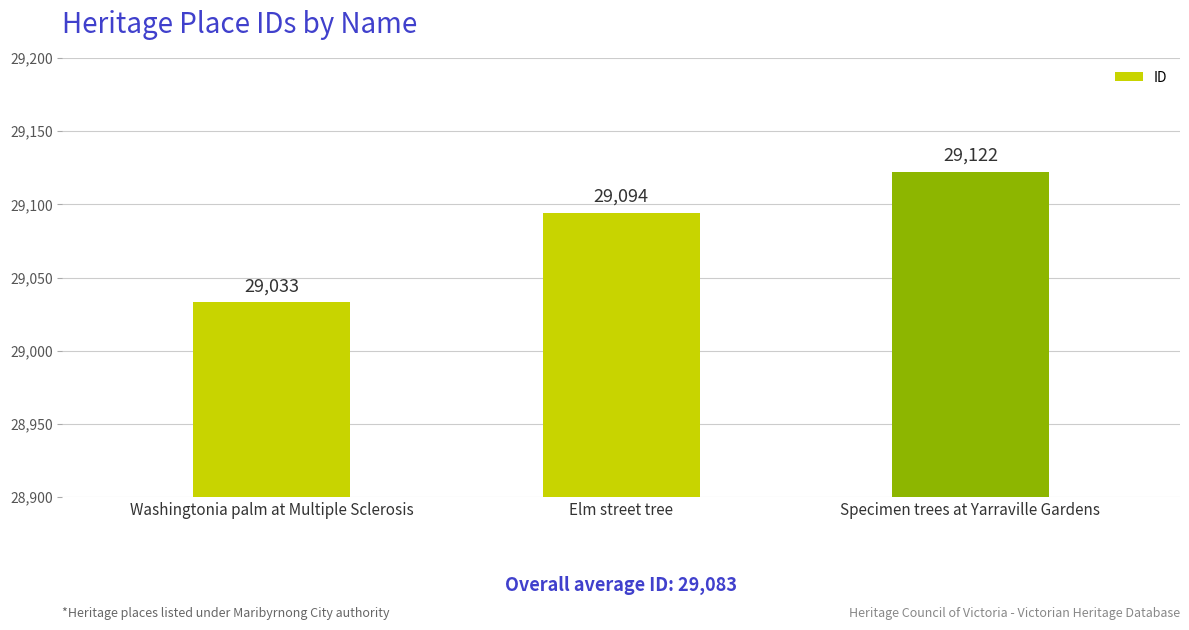

What is the label of the 3rd bar from the left?

Specimen trees at Yarraville Gardens